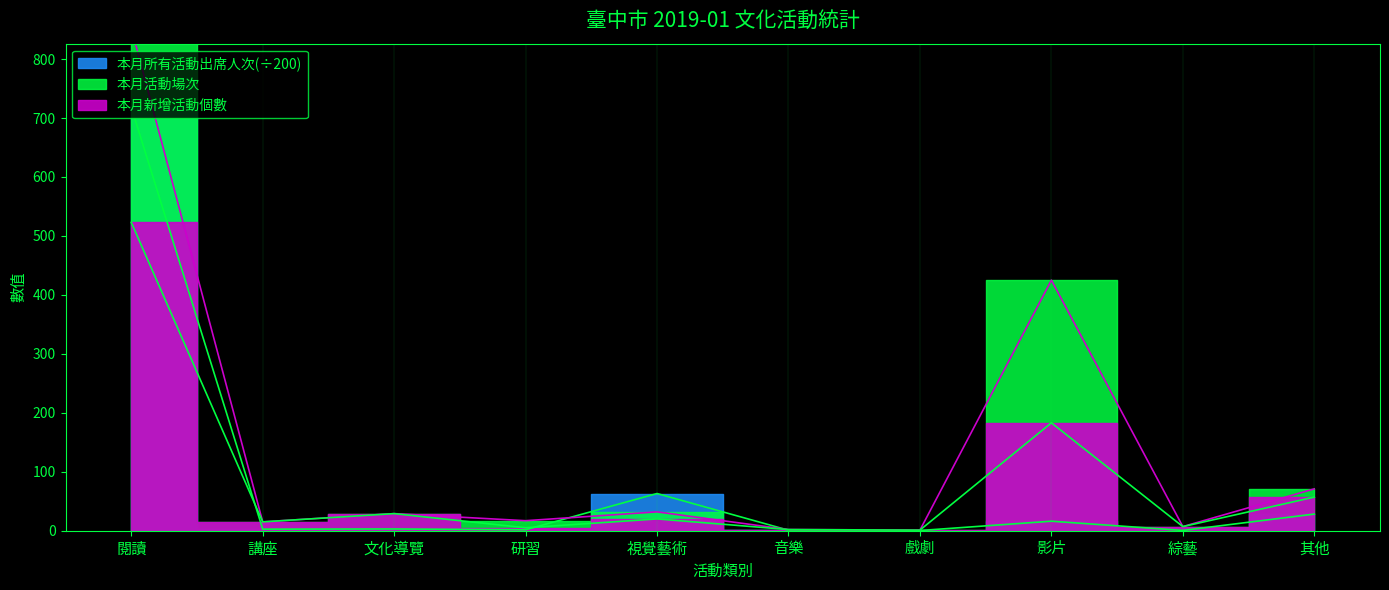

How many lines are shown in the chart?

3